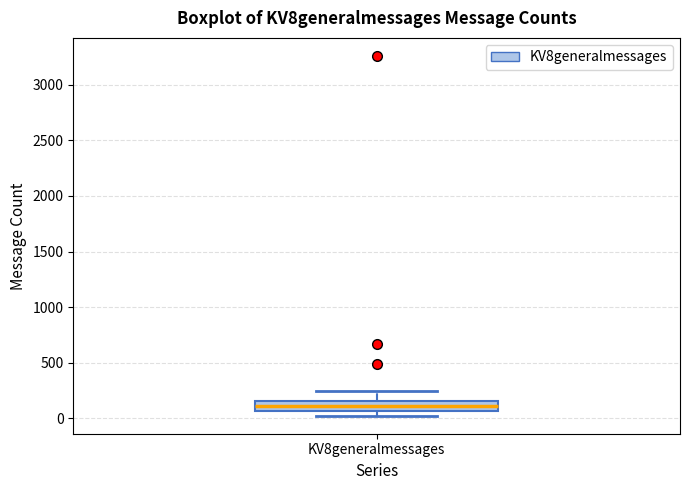

Read this box plot against the y-axis: the position of the median line, the range covered by the box, and the ends of both whiskers. The values are not printed on the chart, so give them approximately, as read against the axis.

median 100, box 50 to 150, whiskers 0 to 250